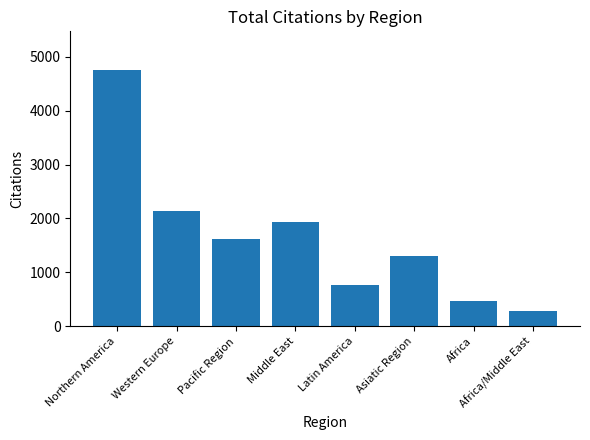

List the labels in order of value, largest first.

Northern America, Western Europe, Middle East, Pacific Region, Asiatic Region, Latin America, Africa, Africa/Middle East